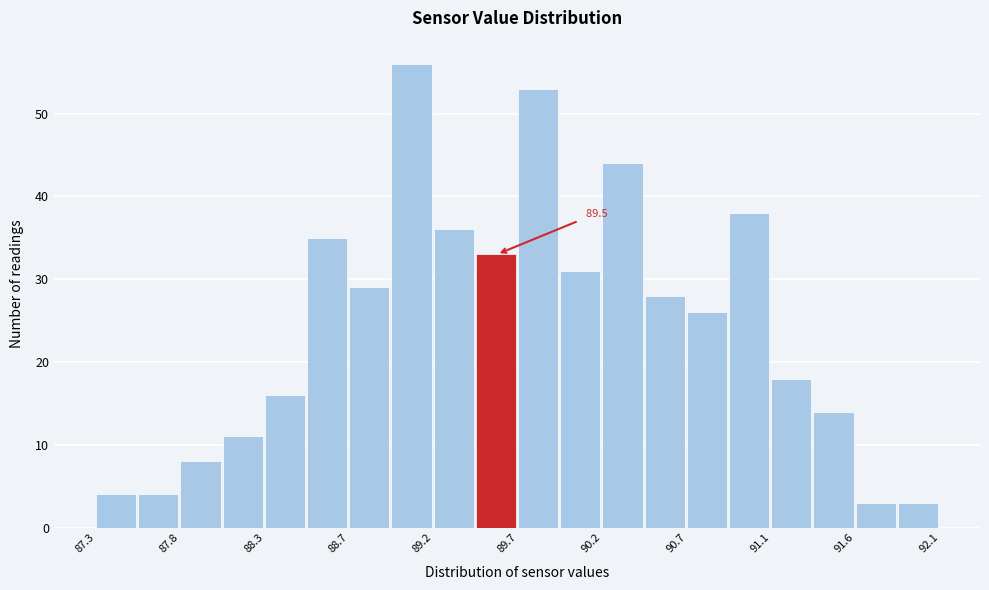

Which range on the x-axis has the tallest bar?

88.98 to 89.22